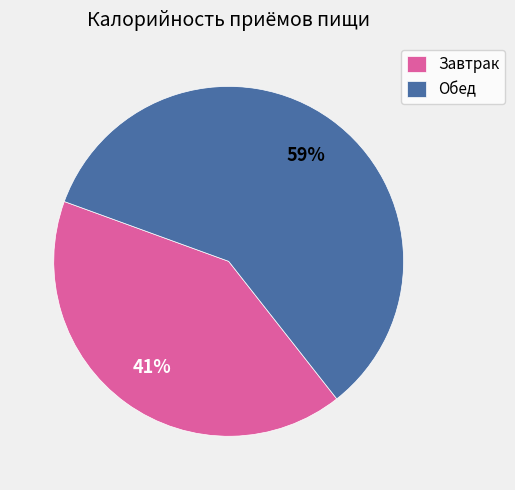

Rank the categories by value from lowest to highest.

Завтрак, Обед